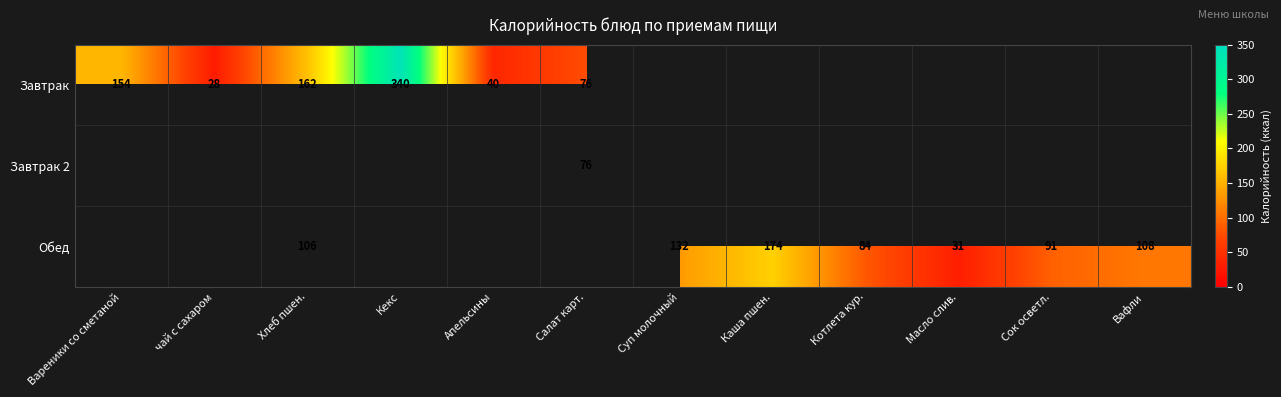

The value of Завтрак at Вареники со сметаной is 154. True or false?

True